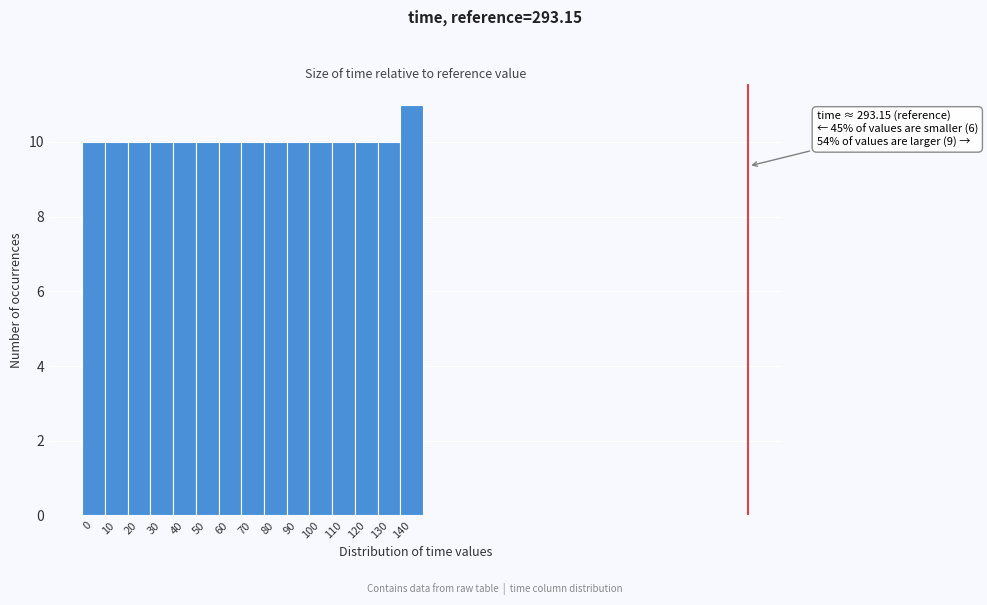

Reading left to right, extract all data points from this chart.

0=10	10=10	20=10	30=10	40=10	50=10	60=10	70=10	80=10	90=10	100=10	110=10	120=10	130=10	140=11